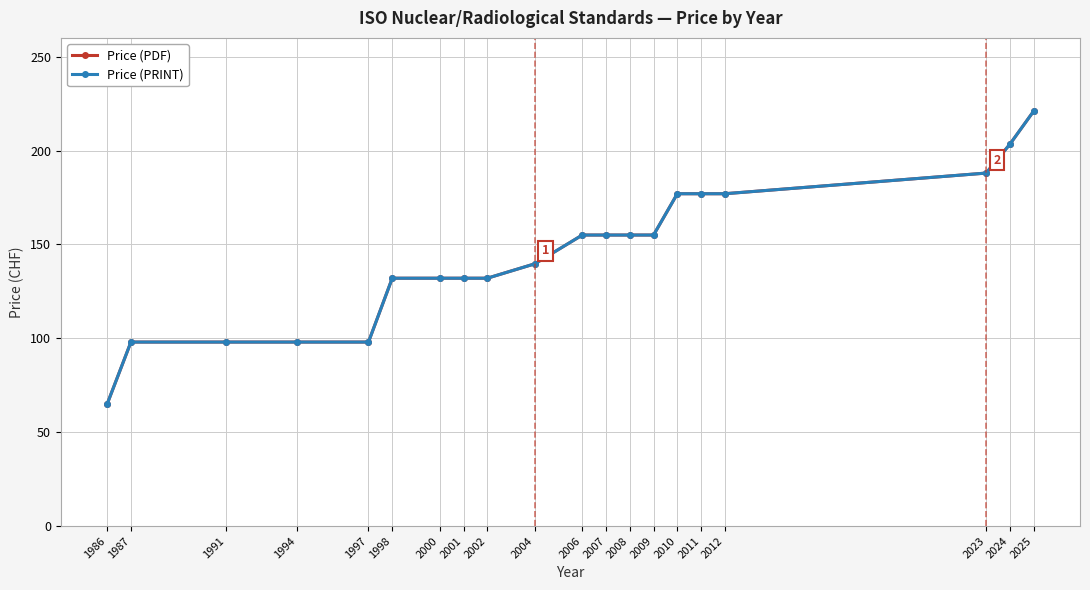

Is this an area chart (filled region under the line)?

No